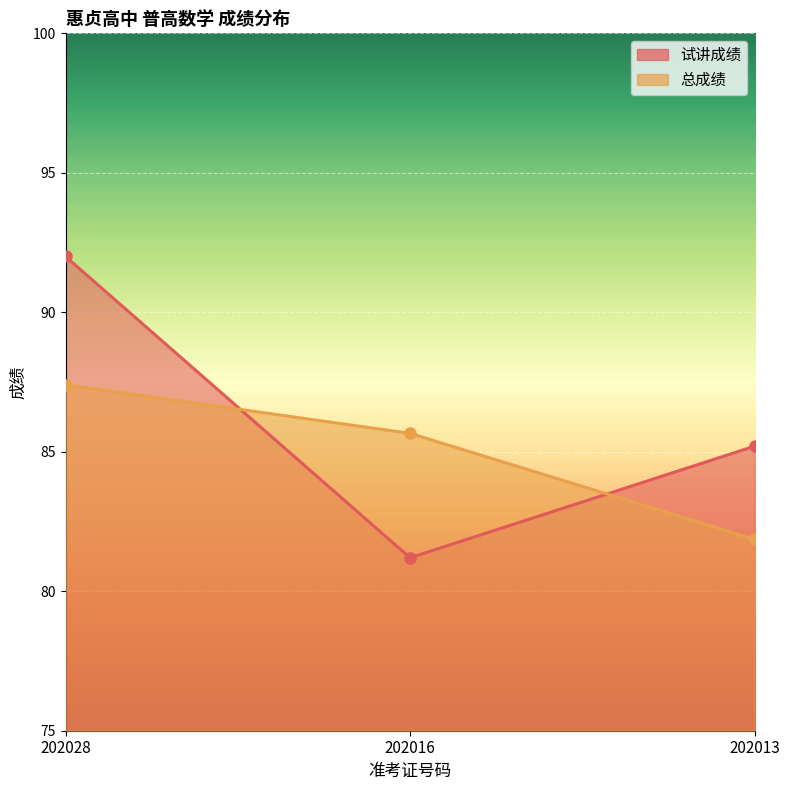

What is the highest value of the 试讲成绩 series?

92.0